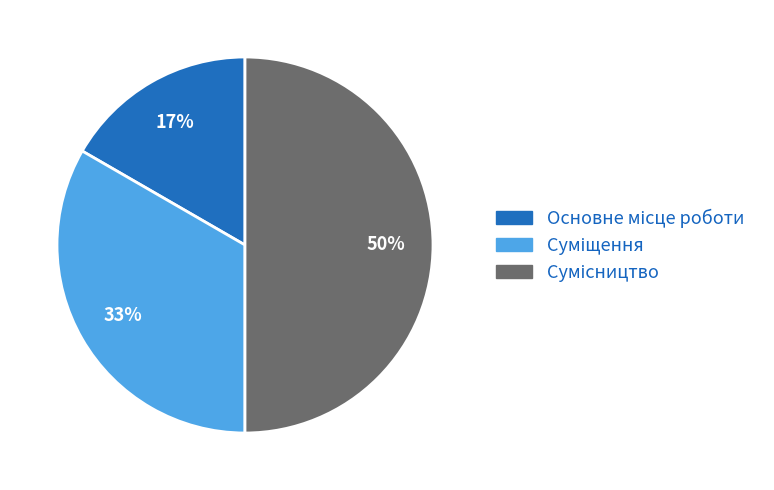

To the nearest percent, what is the average slice percentage?

33%